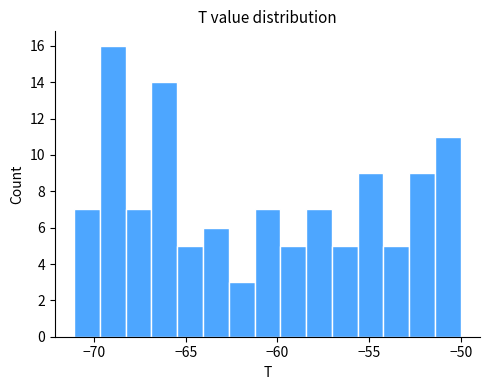

Read against the x-axis, roughly where is the centre of the tallest bar?

-69.0